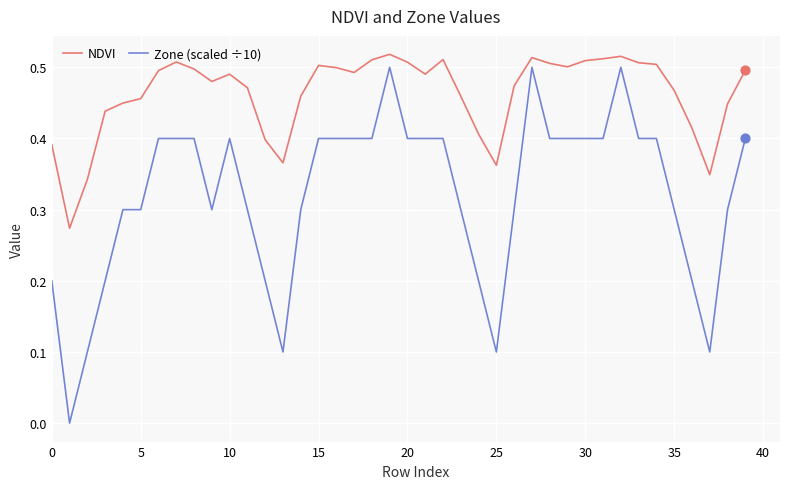

True or false: Zone (scaled ÷10) and NDVI intersect in this chart.

False